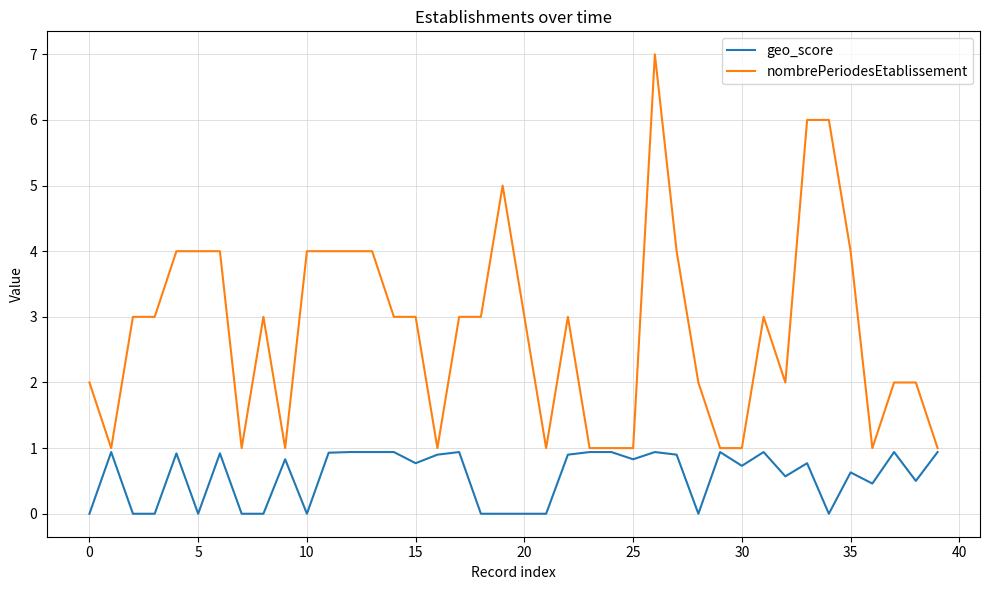

How many lines are shown in the chart?

2